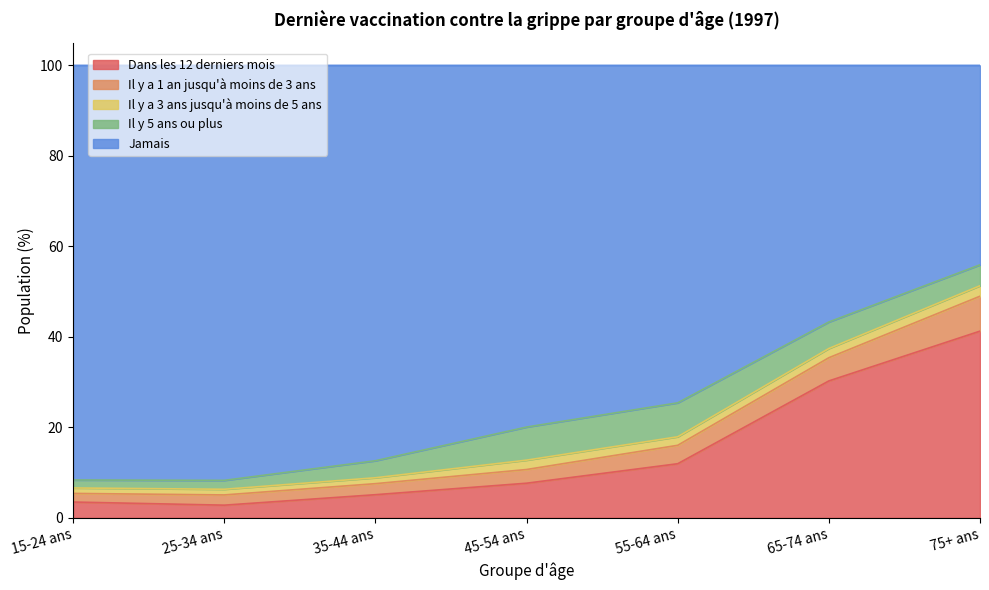

True or false: Il y a 1 an jusqu'à moins de 3 ans and Dans les 12 derniers mois cross at least once.

False